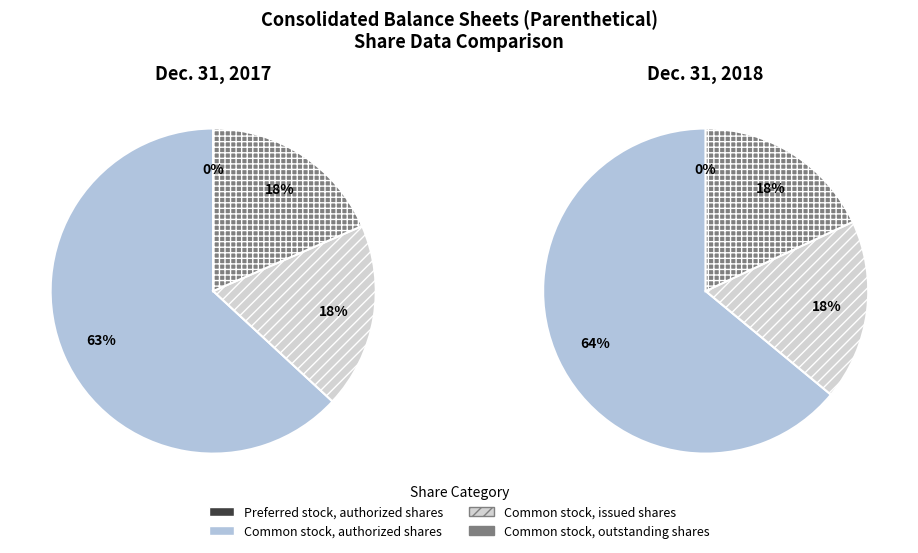

To the nearest percent, what is the difference between the largest and smallest slice percentages?

64%